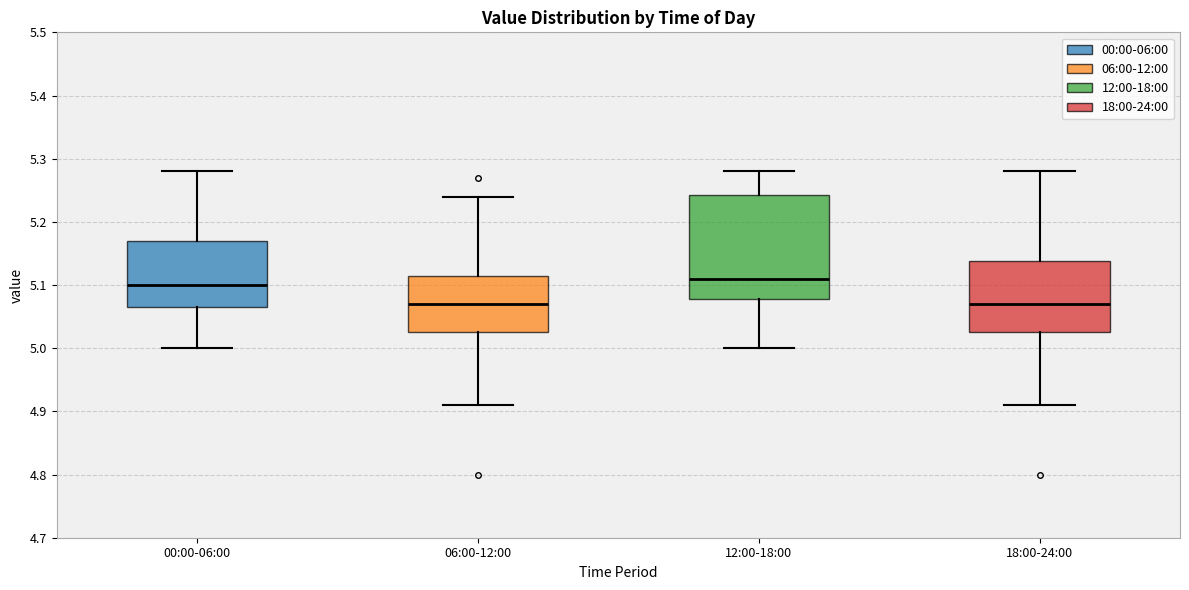

Reading left to right, transcribe this box plot: for each box, give where its median line is, the range the box spans, and where its two whiskers end, as read against the y-axis. The values are not printed on the chart, so give them approximately, as read against the axis.

00:00-06:00: median 5.10, box 5.07 to 5.17, whiskers 5.00 to 5.28
06:00-12:00: median 5.07, box 5.03 to 5.12, whiskers 4.91 to 5.24
12:00-18:00: median 5.11, box 5.08 to 5.24, whiskers 5.00 to 5.28
18:00-24:00: median 5.07, box 5.03 to 5.14, whiskers 4.91 to 5.28